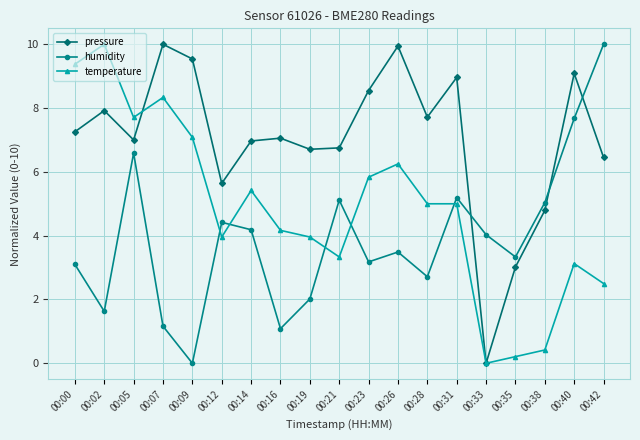

What is the sum of the humidity values at 00:16 and 00:05?

7.7